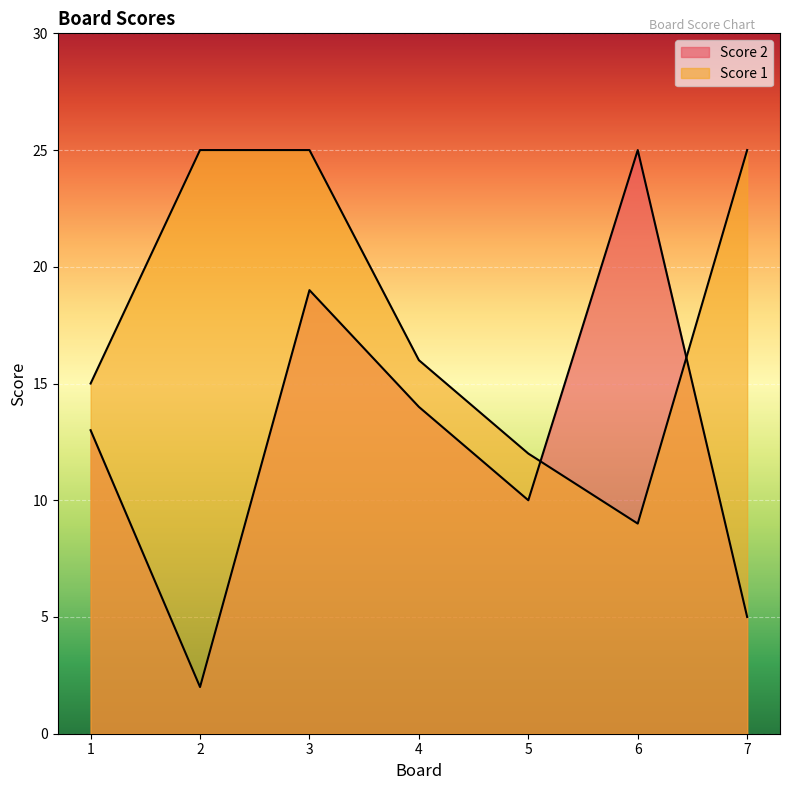

Which series changed the most between 3 and 4?

Score 1